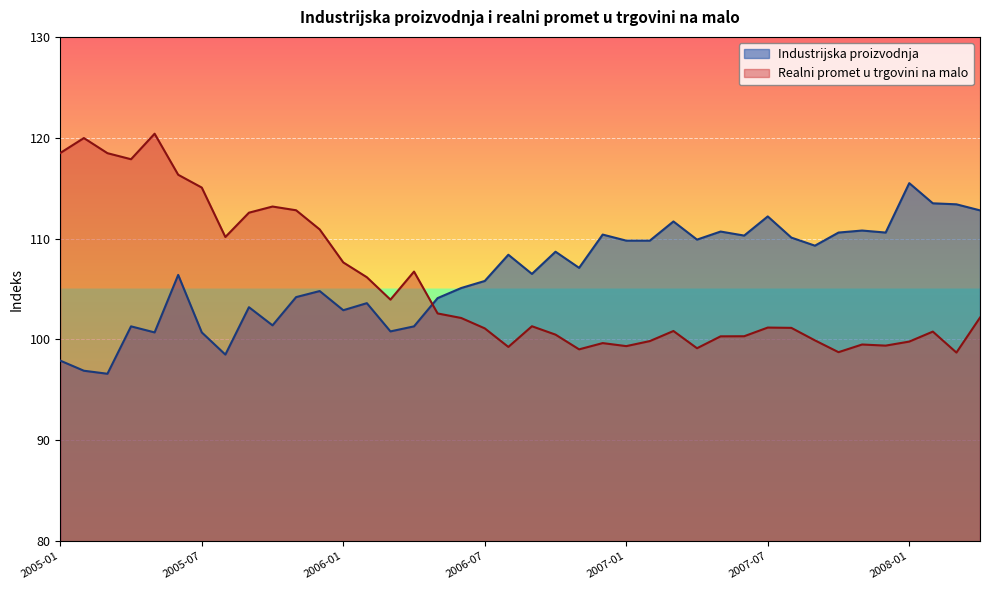

What is the value of the Industrijska proizvodnja point at the 36th from the left?

110.6